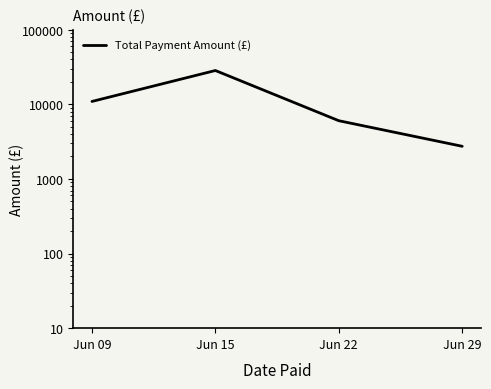

How many lines are shown in the chart?

1